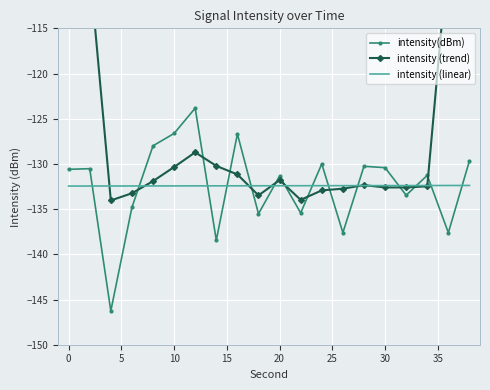

How many times do intensity(dBm) and intensity (linear) cross each other?

14